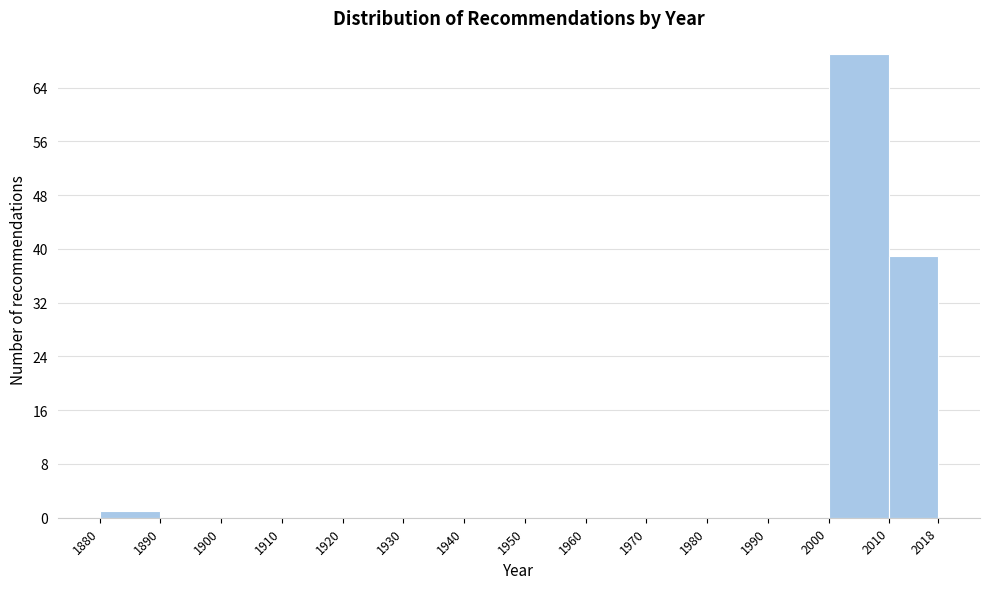

Reading left to right, transcribe this chart: for each bar, give the range it covers on the x-axis and its height. The values are not printed on the chart, so give them approximately, as read against the axis.

1880 to 1890: 1
1890 to 1900: 0
1900 to 1910: 0
1910 to 1920: 0
1920 to 1930: 0
1930 to 1940: 0
1940 to 1950: 0
1950 to 1960: 0
1960 to 1970: 0
1970 to 1980: 0
1980 to 1990: 0
1990 to 2000: 0
2000 to 2010: 69
2010 to 2018: 39